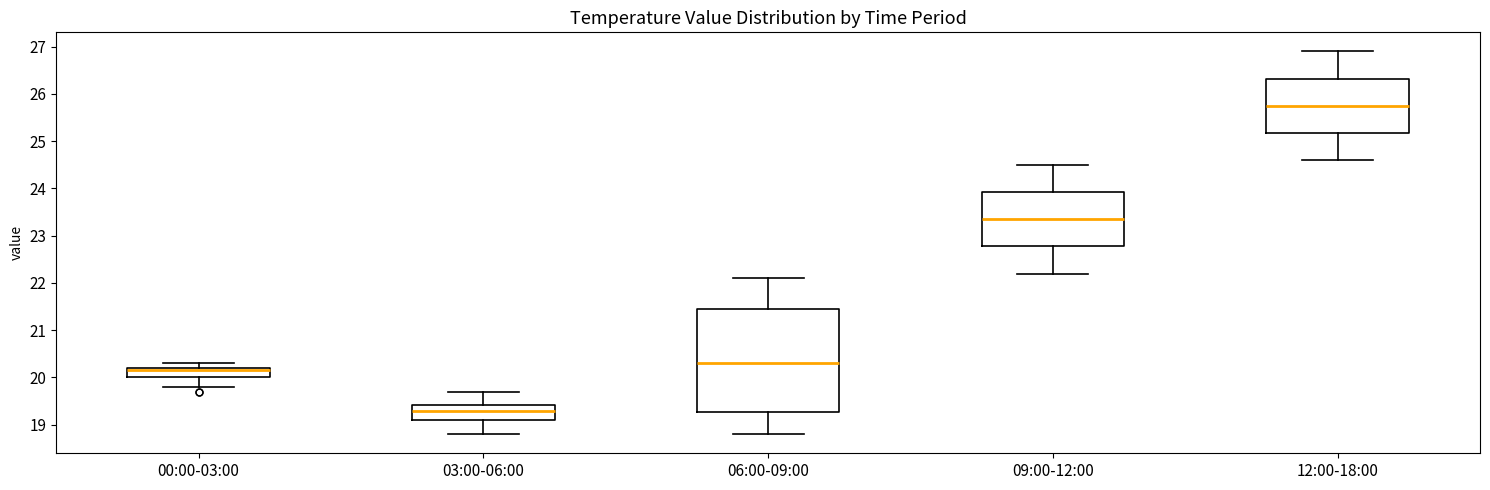

Comparing the boxes themselves (not the whiskers), which one is the tallest?

06:00-09:00